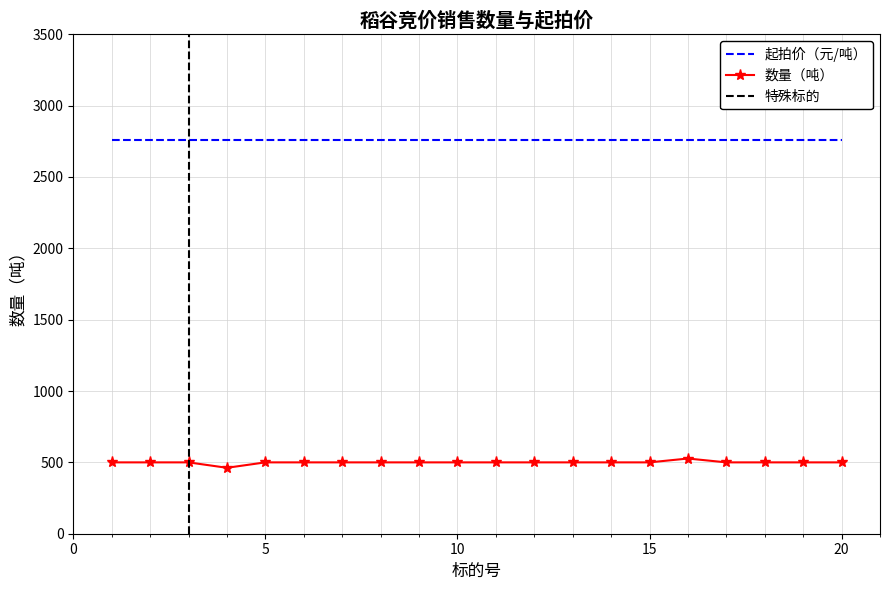

The value of 起拍价（元/吨） at 15 is 2760. True or false?

True